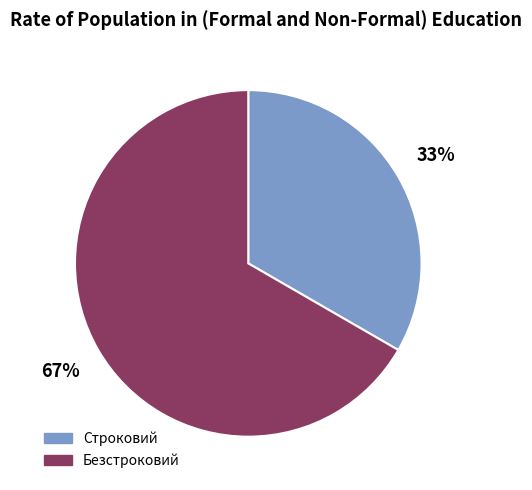

How many slices are in this pie chart?

2